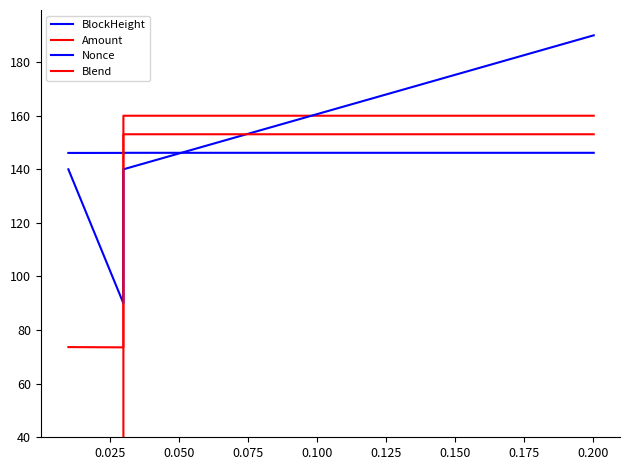

What is the difference between the maximum and minimum values in the Nonce series?

100.0